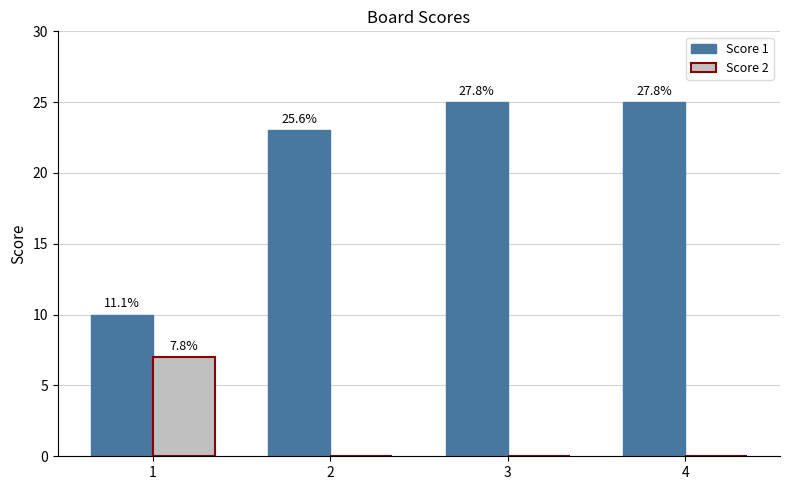

What value does the Score 1 series have at 3, to the nearest 5?

25